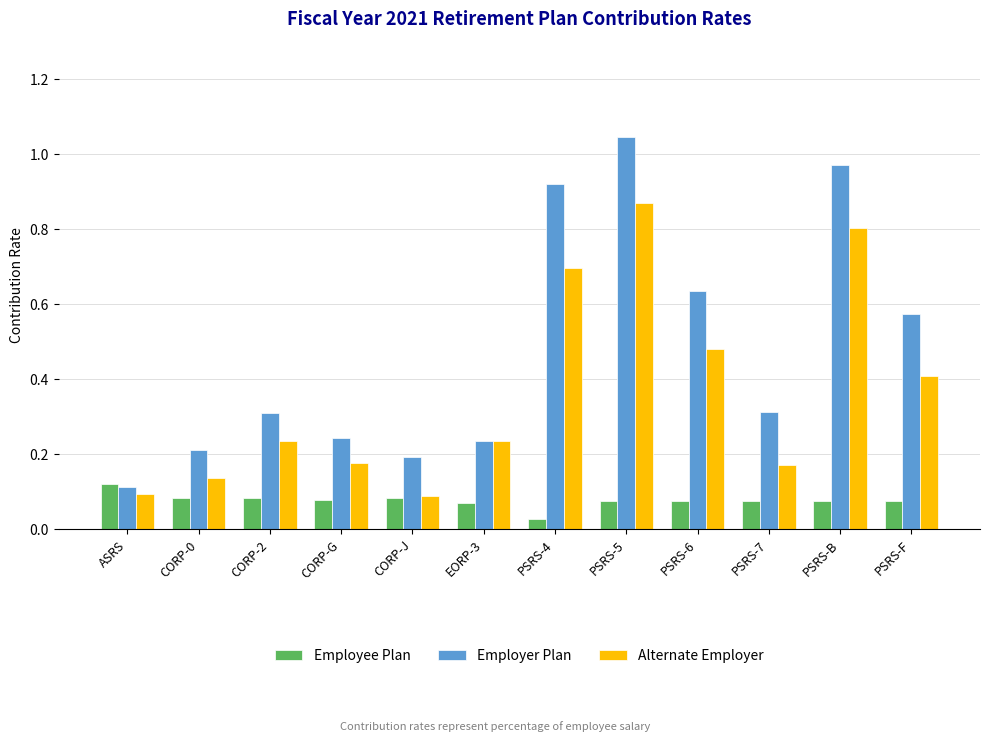

Which series changed the most between PSRS-6 and PSRS-B?

Employer Plan